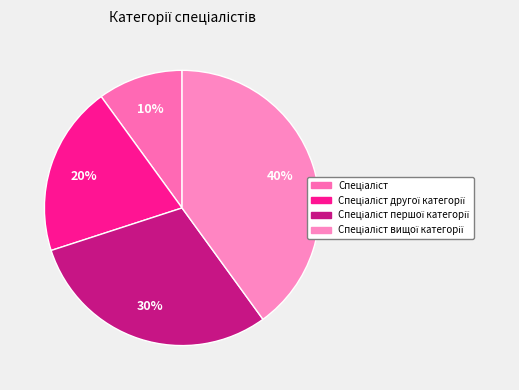

How many slices are in this pie chart?

4